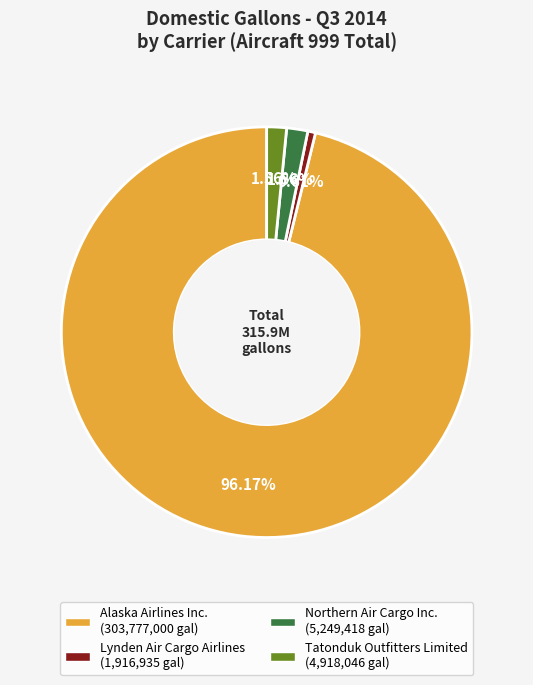

To the nearest percent, what is the combined percentage of Northern Air Cargo Inc. and Lynden Air Cargo Airlines?

2%